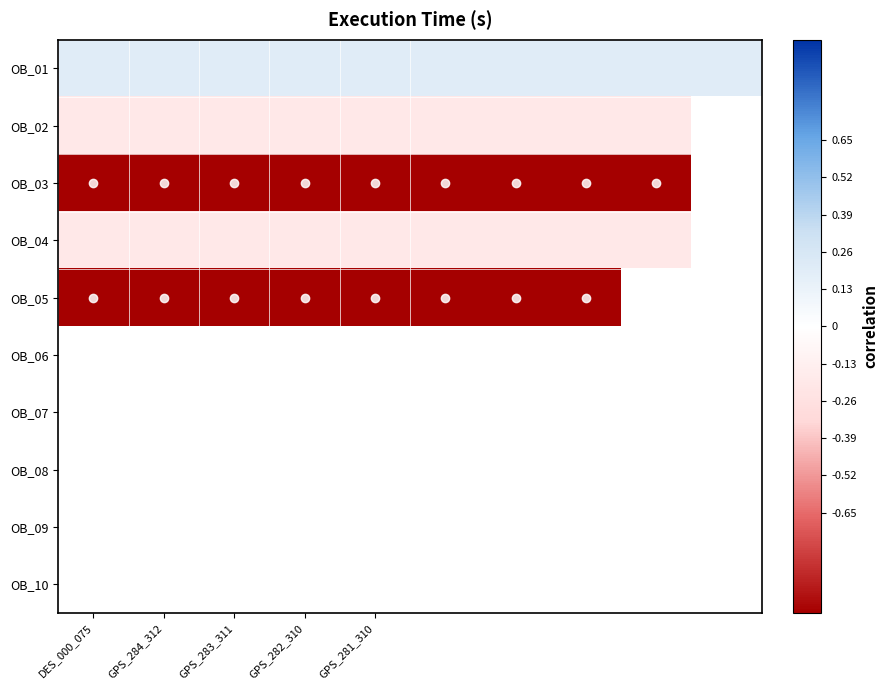

How many values in OB_05 are below zero?

8